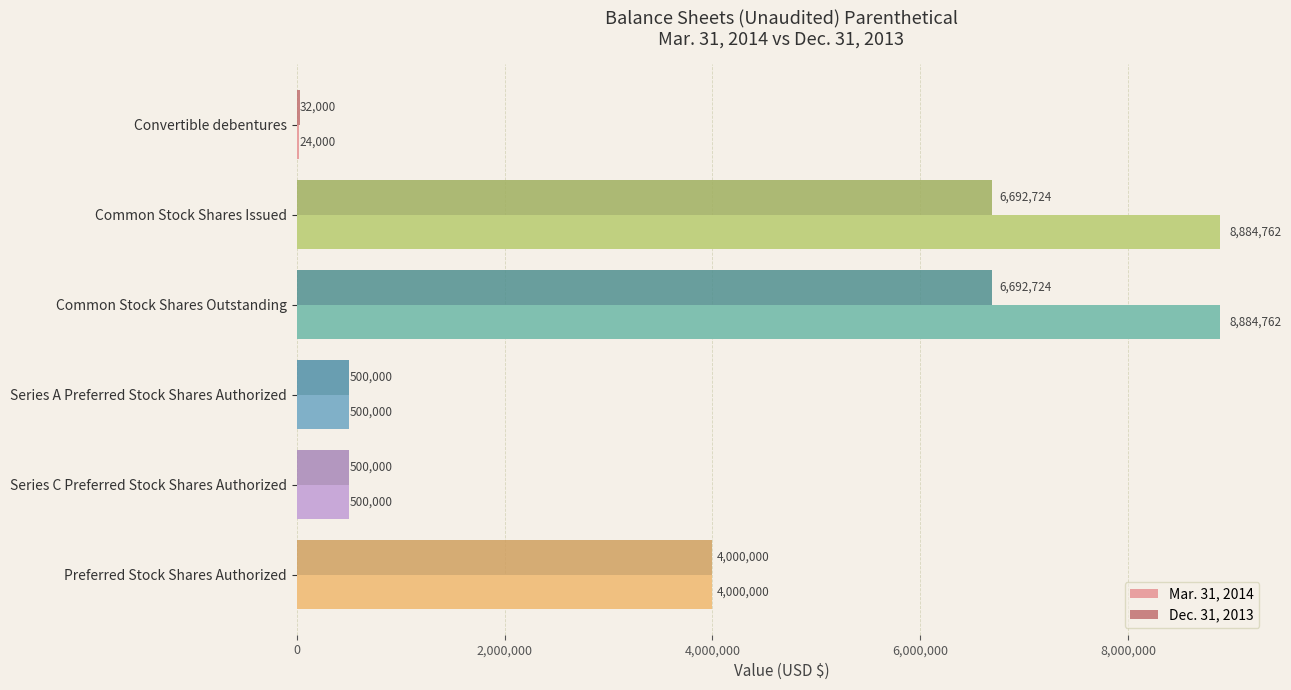

True or false: Mar. 31, 2014 has a value of 500000 at Series A Preferred Stock Shares Authorized.

True